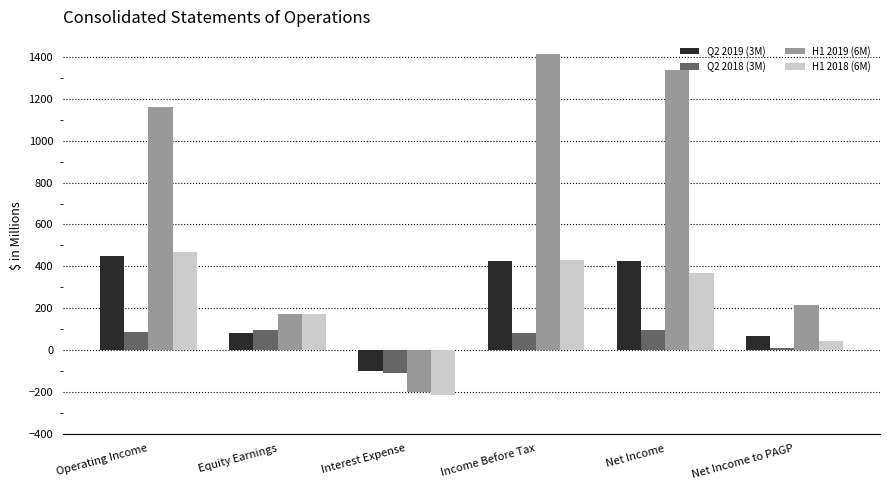

Which series changed the most between Equity Earnings and Interest Expense?

H1 2018 (6M)